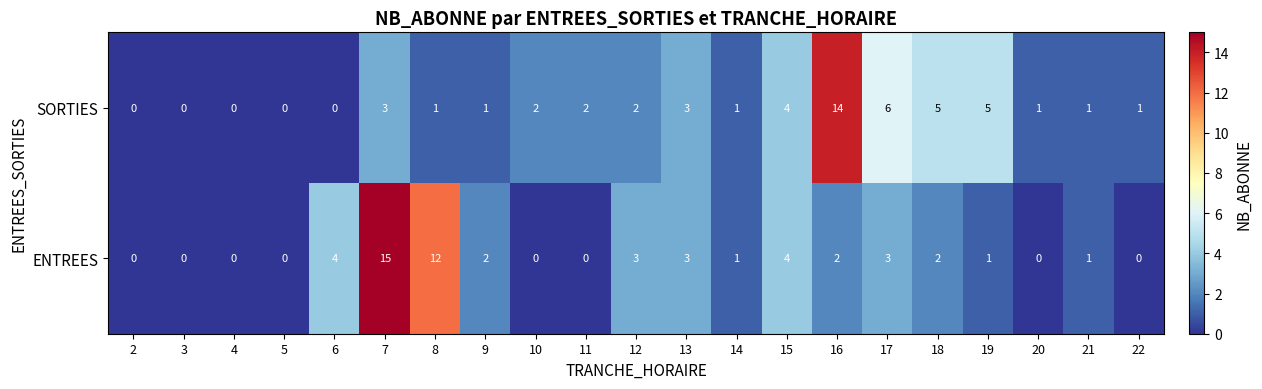

True or false: SORTIES has a value of 2 at 8.

False